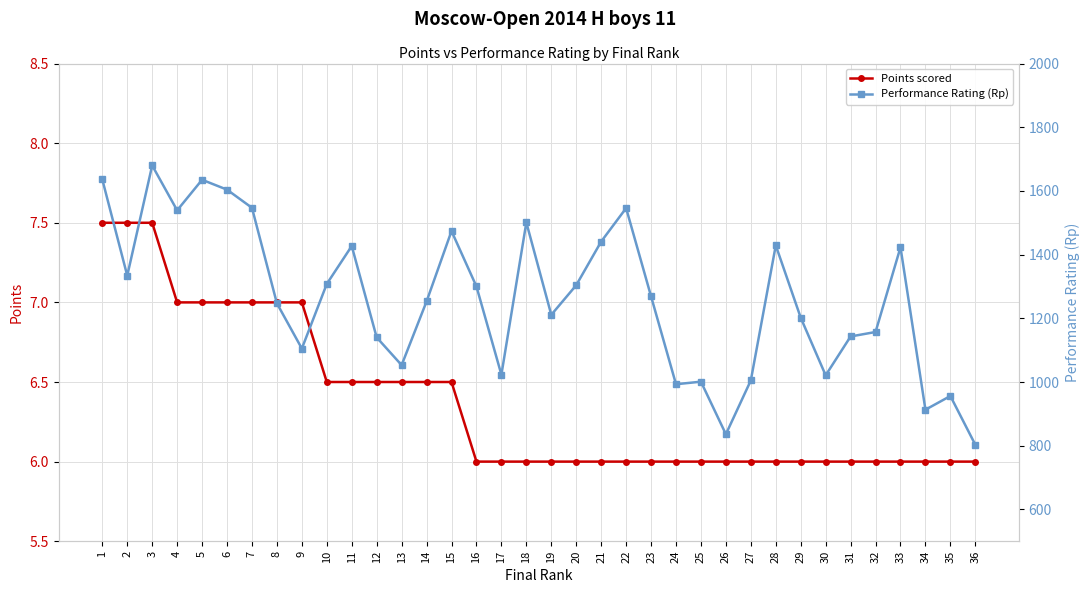

Between 10 and 32, which series saw the biggest shift?

Performance Rating (Rp)